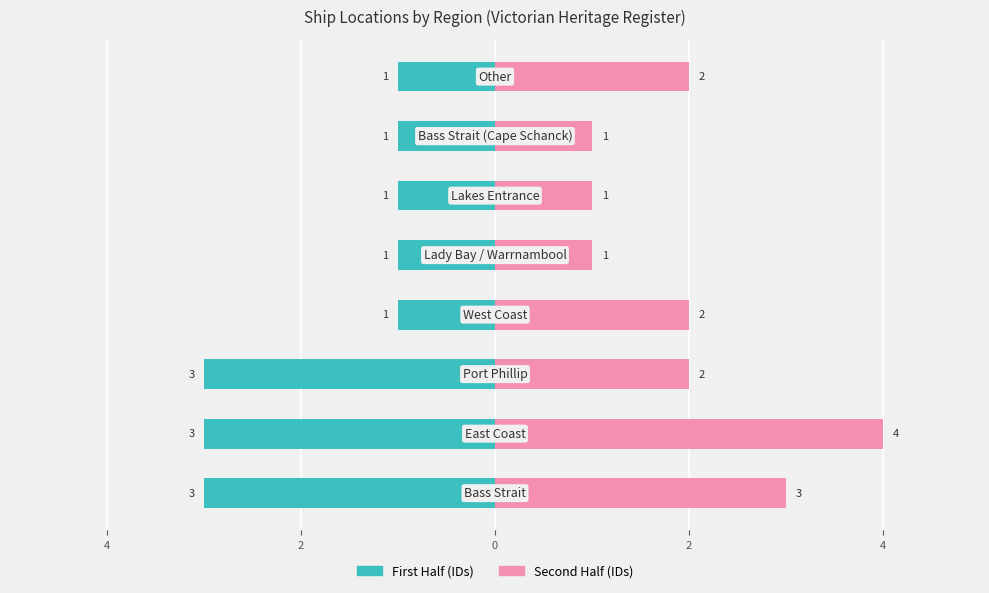

At how many categories does at least one series exceed 3?

1